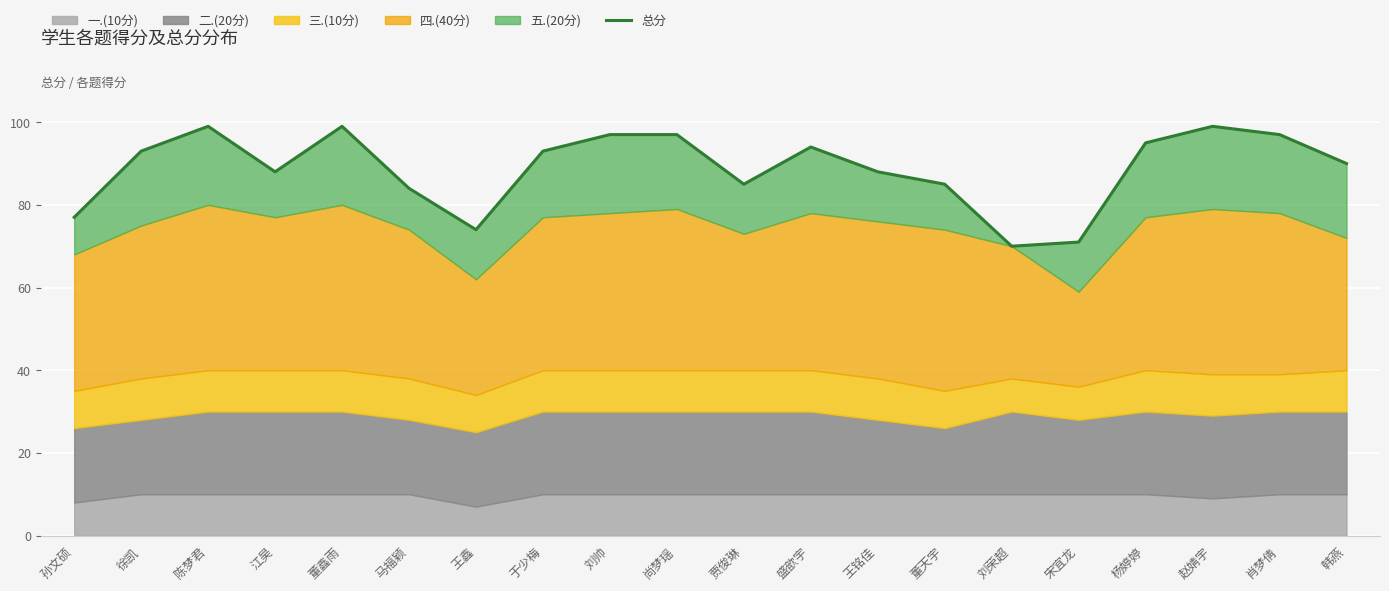

What is the average value?

89